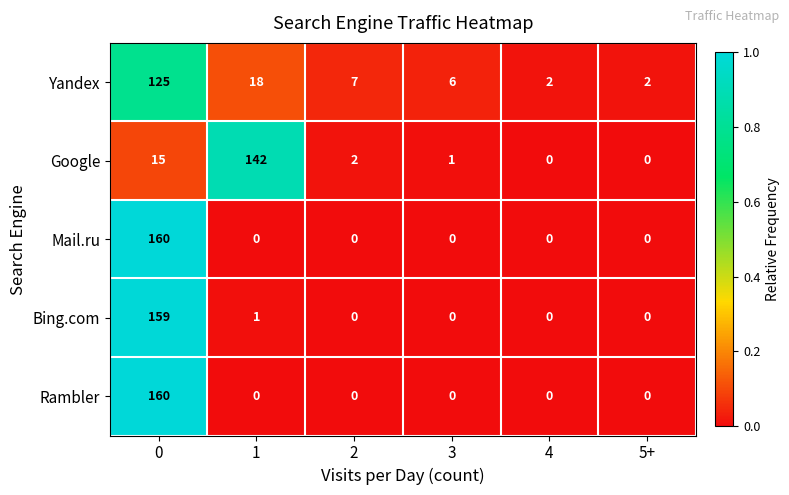

Between 1 and 5+, which series saw the biggest shift?

Google